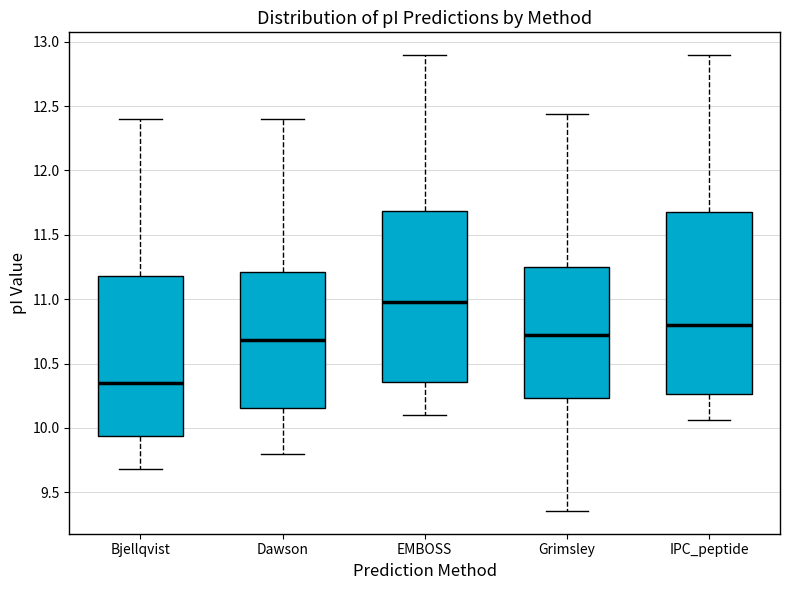

Reading left to right, transcribe this box plot: for each box, give where its median line is, the range the box spans, and where its two whiskers end, as read against the y-axis. The values are not printed on the chart, so give them approximately, as read against the axis.

Bjellqvist: median 10.35, box 9.95 to 11.20, whiskers 9.70 to 12.40
Dawson: median 10.70, box 10.15 to 11.20, whiskers 9.80 to 12.40
EMBOSS: median 11.00, box 10.35 to 11.70, whiskers 10.10 to 12.90
Grimsley: median 10.70, box 10.25 to 11.25, whiskers 9.35 to 12.45
IPC_peptide: median 10.80, box 10.25 to 11.70, whiskers 10.05 to 12.90